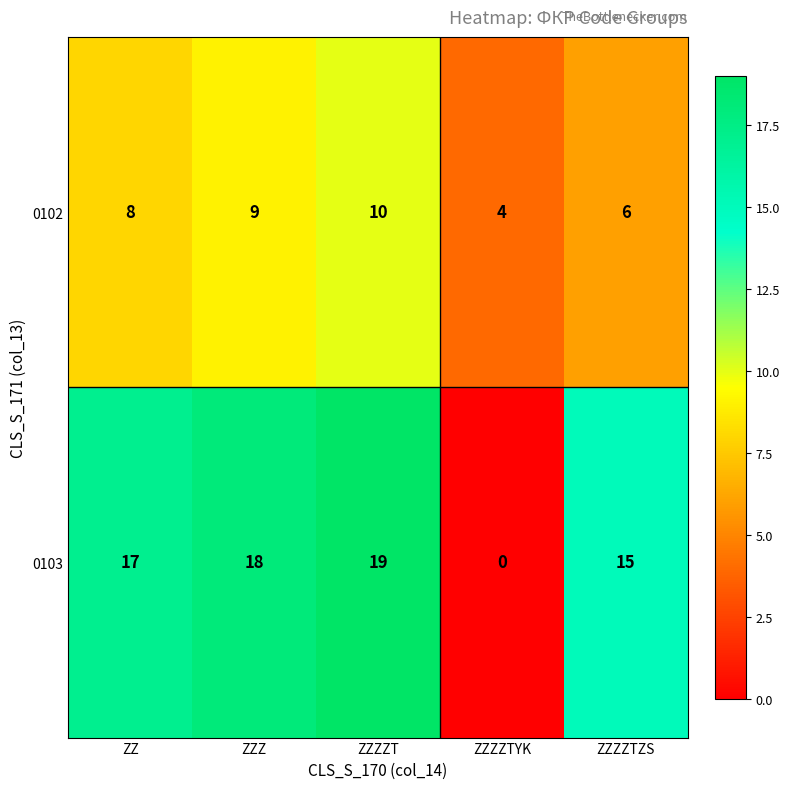

At which category is the sum across all series the highest?

ZZZZT